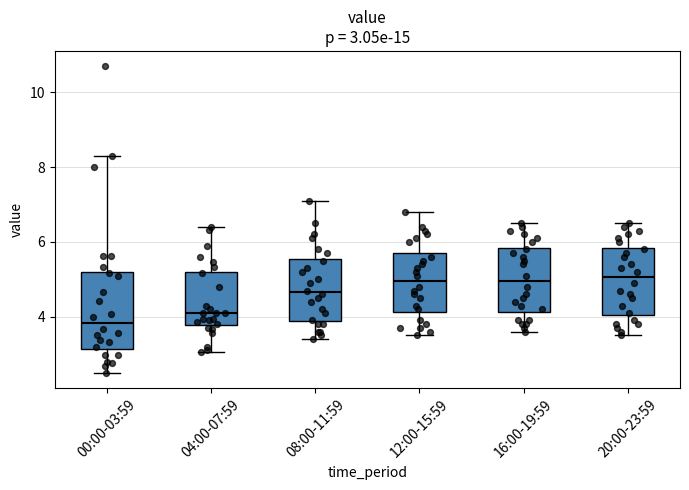

Which box is the tallest, from its lower edge to its upper edge?

00:00-03:59